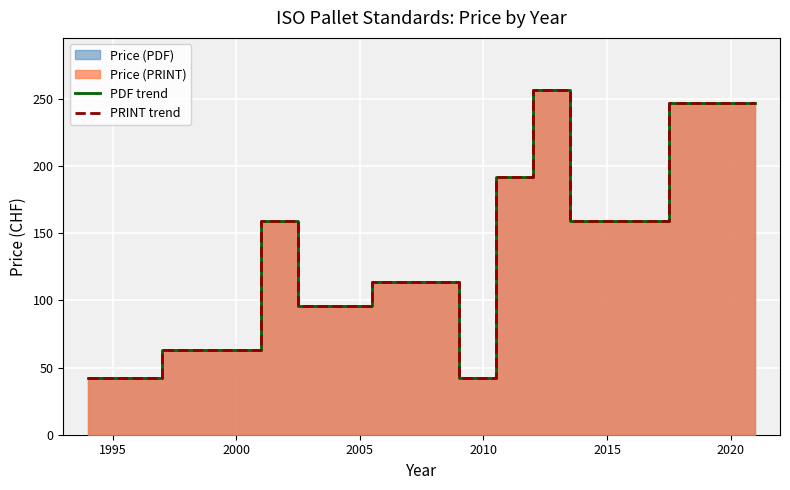

What is the value of the PDF trend point at the 1st from the left?

42